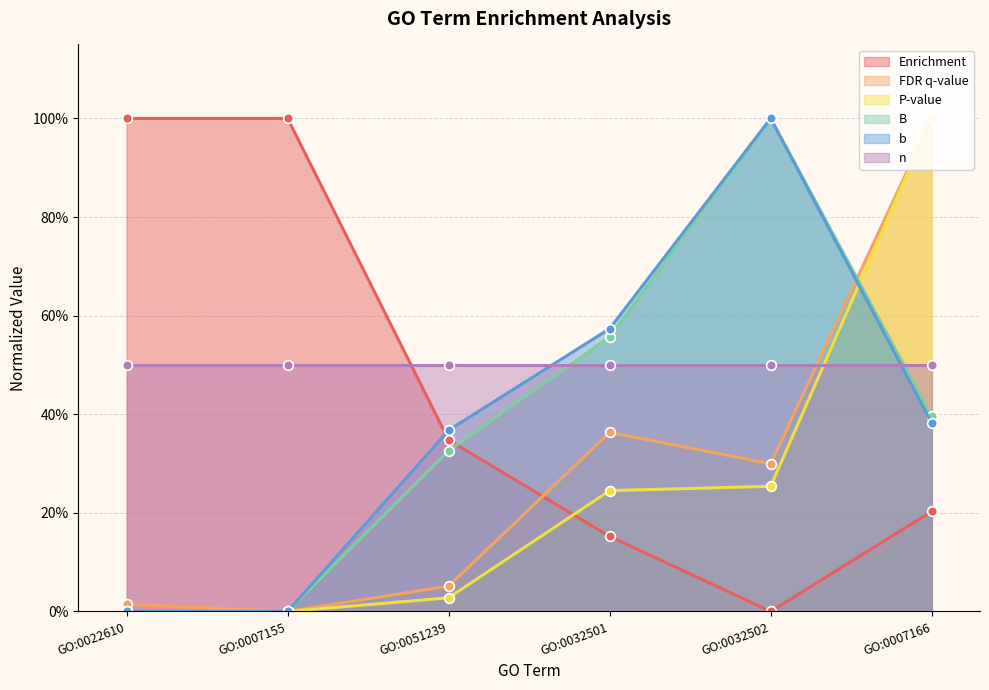

What is the spread (max minus min) of values at GO:0007155?

1.0